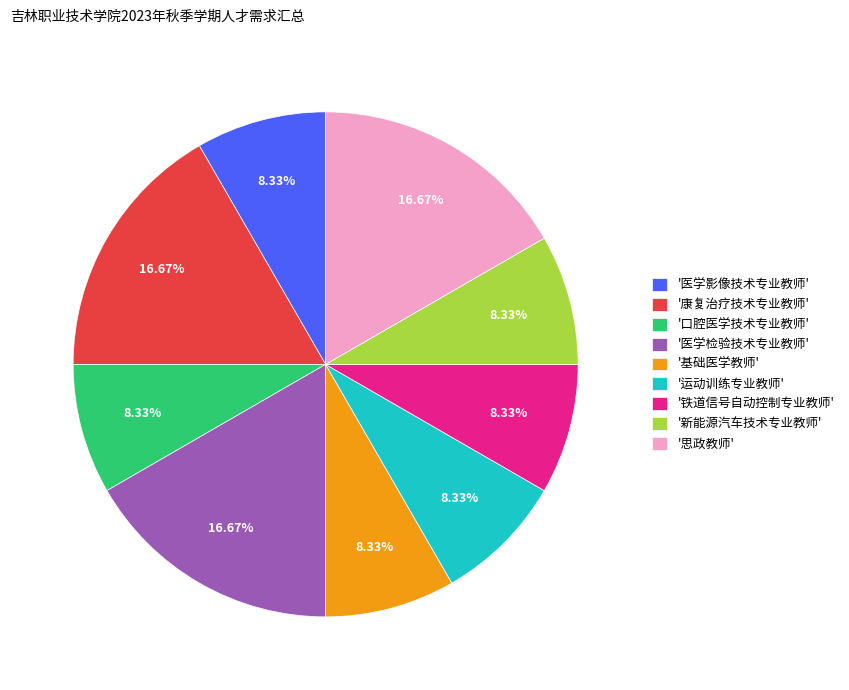

Does any single category account for the majority?

No